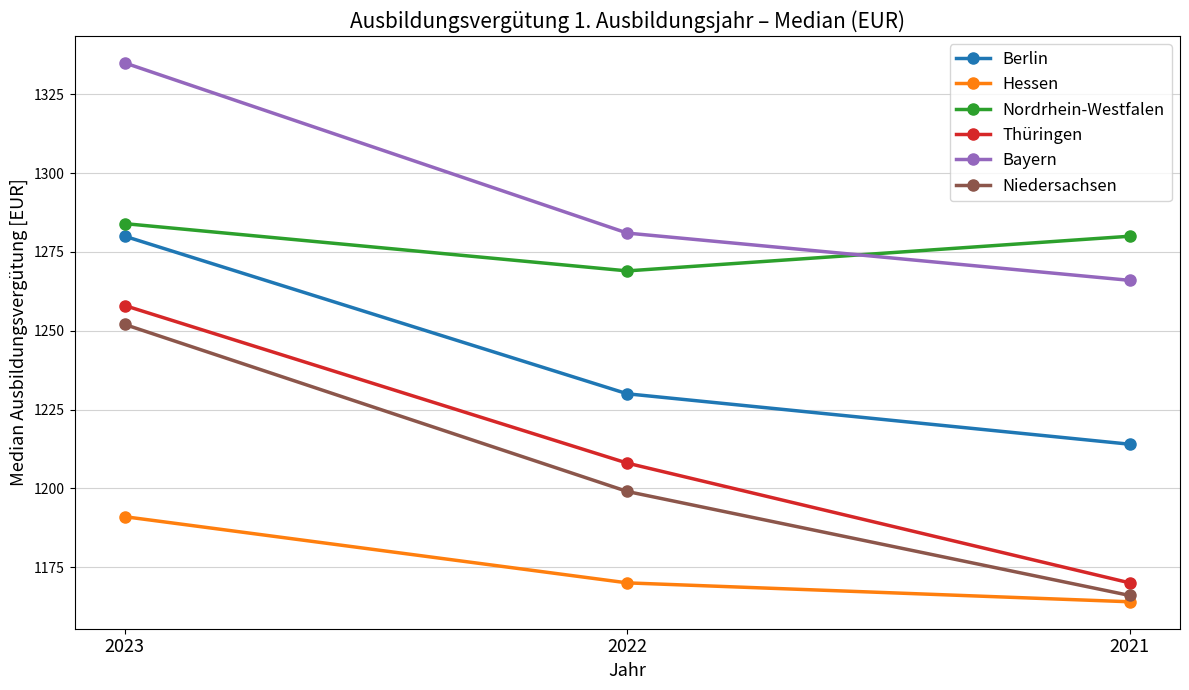

What is the difference between the maximum and minimum values in the Hessen series?

27